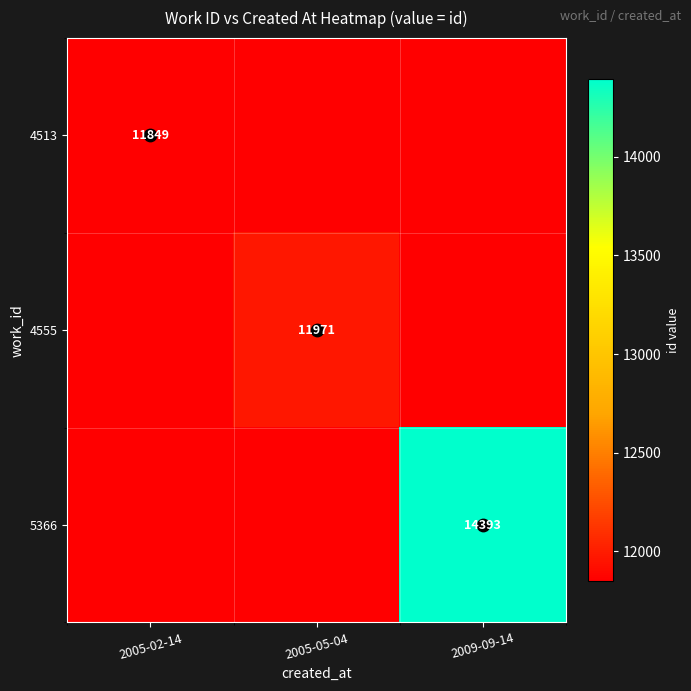

Which series has the largest range (max minus min)?

5366